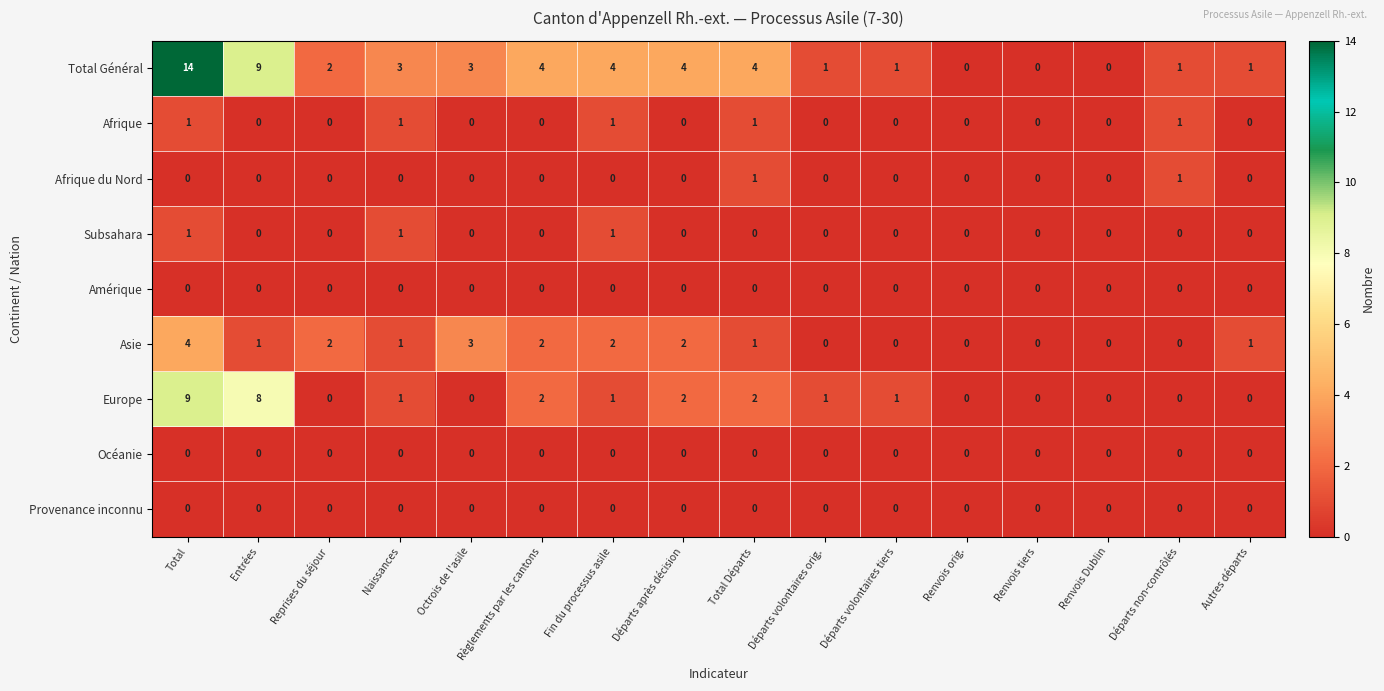

Is it true that Europe equals 6 at Renvois orig.?

False